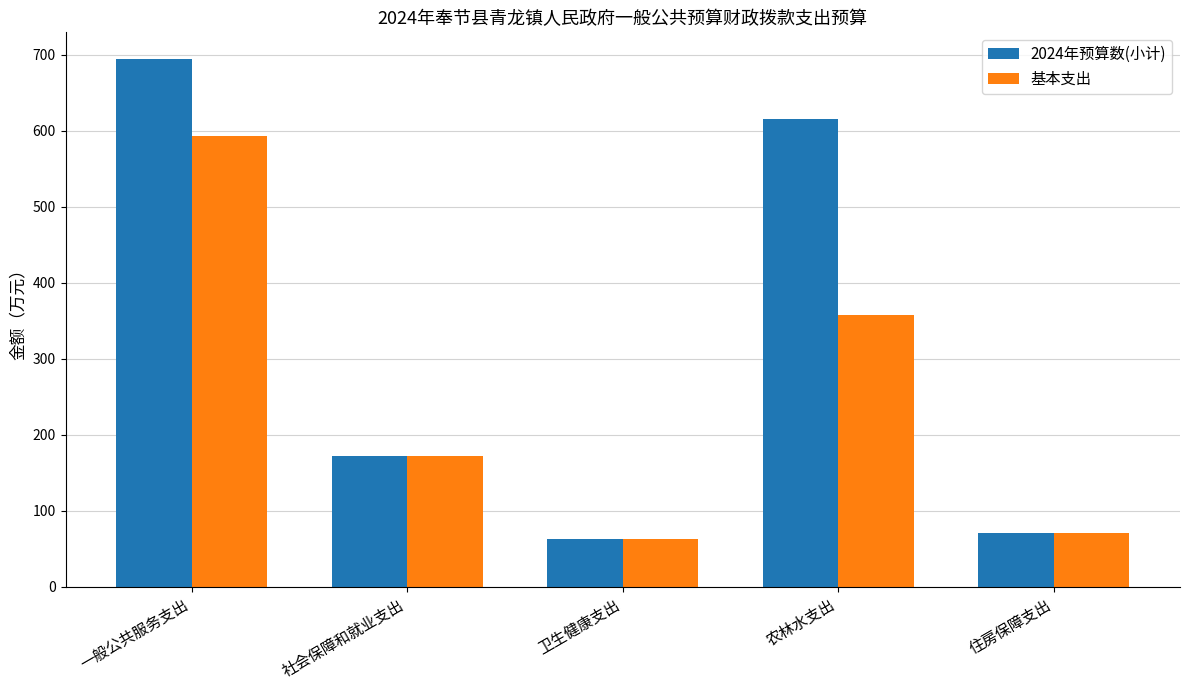

Which series has the largest total across all categories?

2024年预算数(小计)